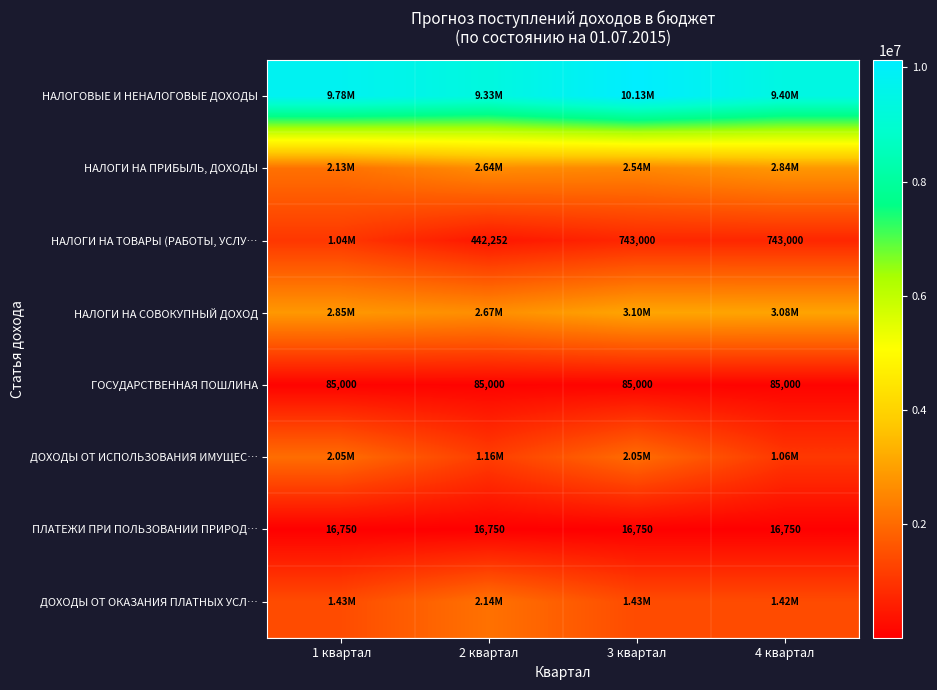

What is the sum of the НАЛОГИ НА ТОВАРЫ (РАБОТЫ, УСЛУ… values at 4 квартал and 3 квартал?

1486000